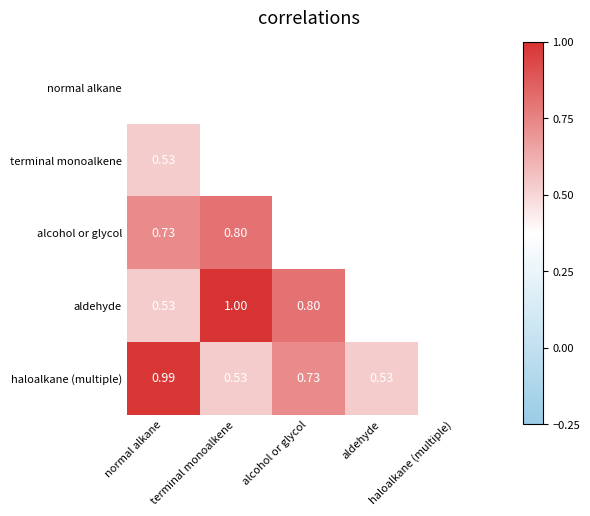

Which series changed the most between normal alkane and terminal monoalkene?

aldehyde